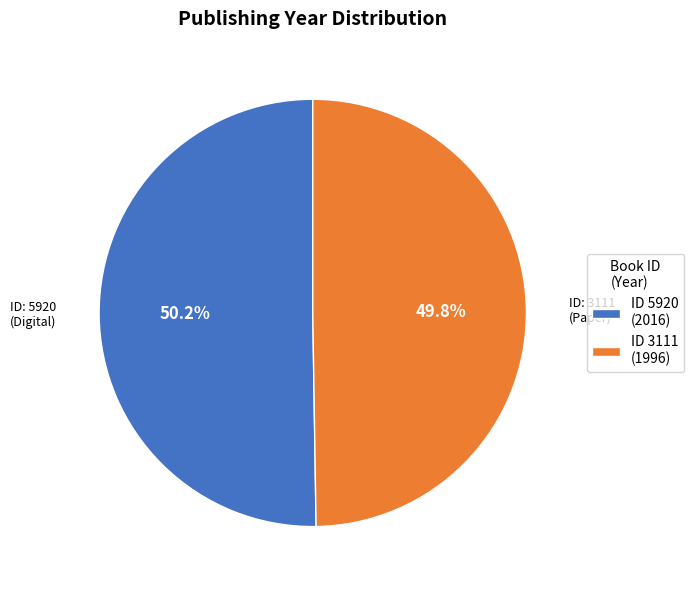

What is the total percentage of ID 3111 (1996) and ID 5920 (2016)?

100.0%